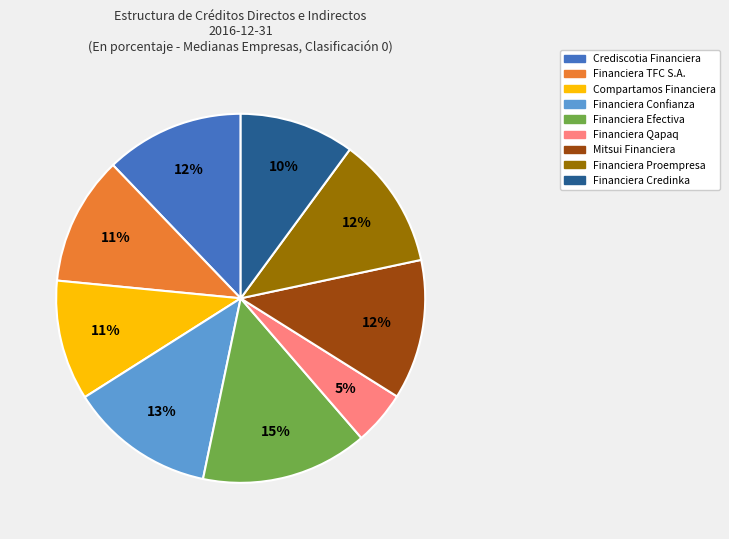

To the nearest percent, what is the difference between the Financiera Qapaq and Financiera Proempresa slice percentages?

7%